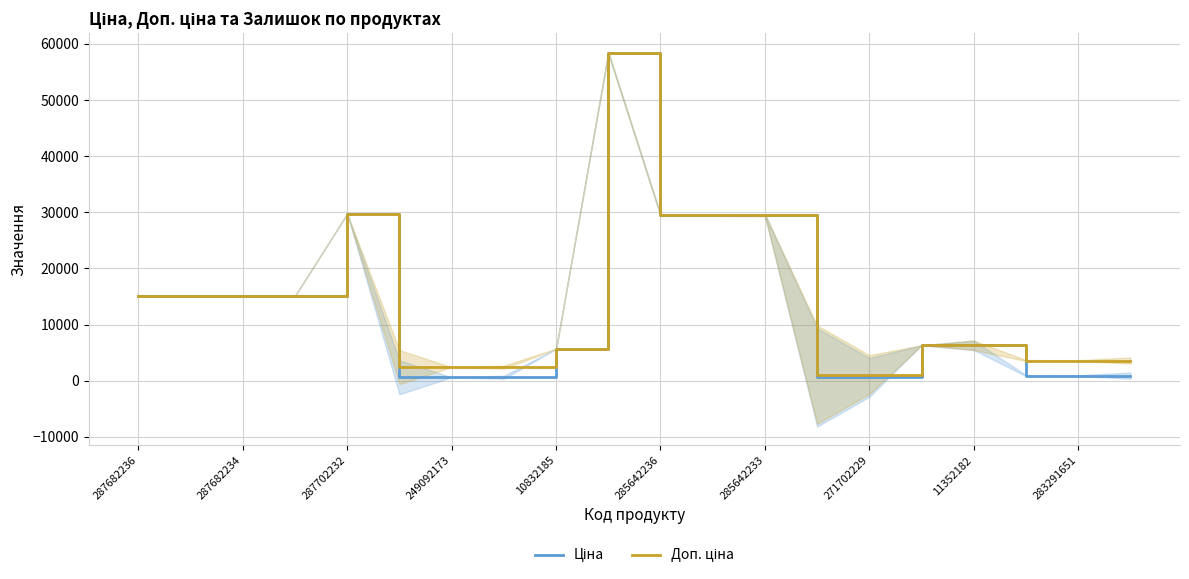

The value of Ціна at 287682234 is 15120.0. True or false?

True